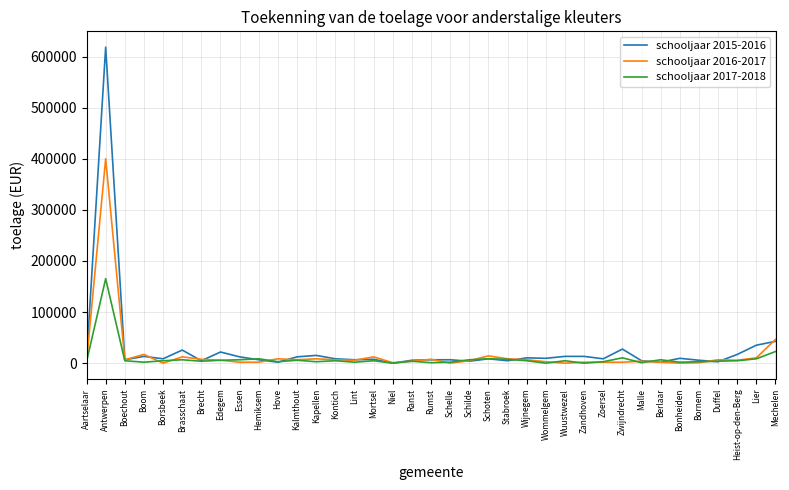

What are all the series names shown in the legend?

schooljaar 2015-2016, schooljaar 2016-2017, schooljaar 2017-2018